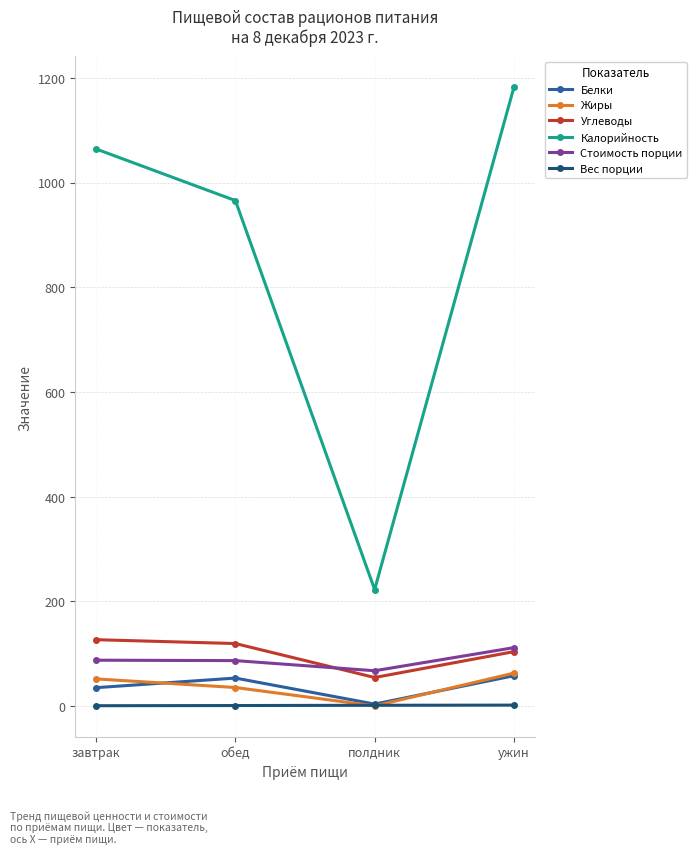

How many data points in Вес порции are less than 1?

2